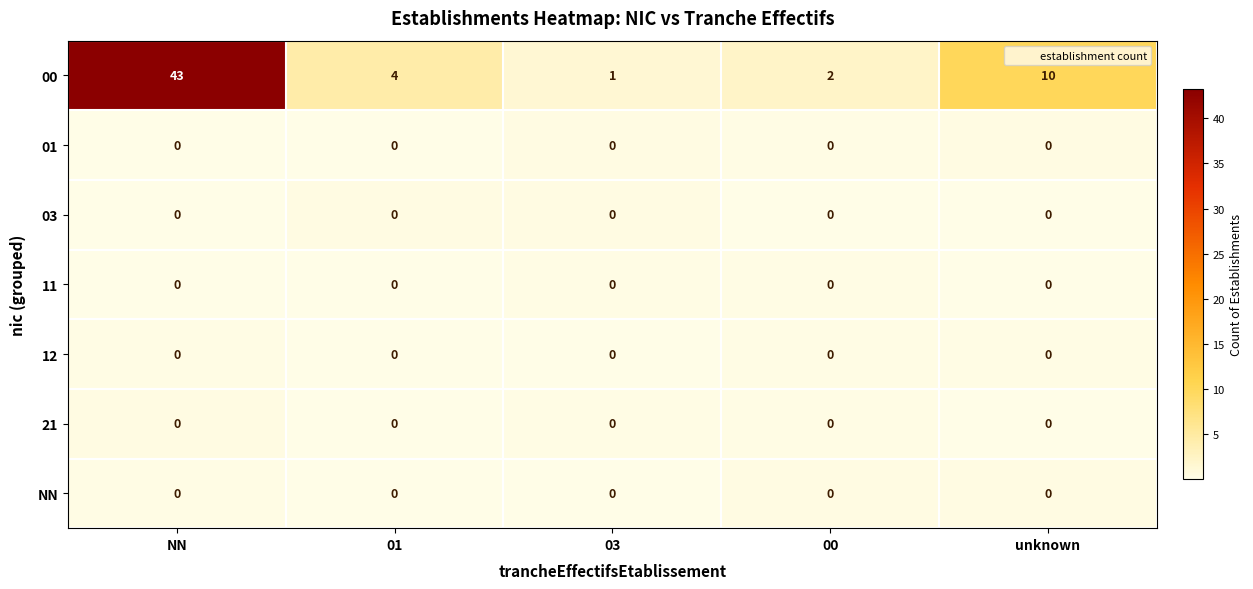

At which category is the sum across all series the highest?

NN